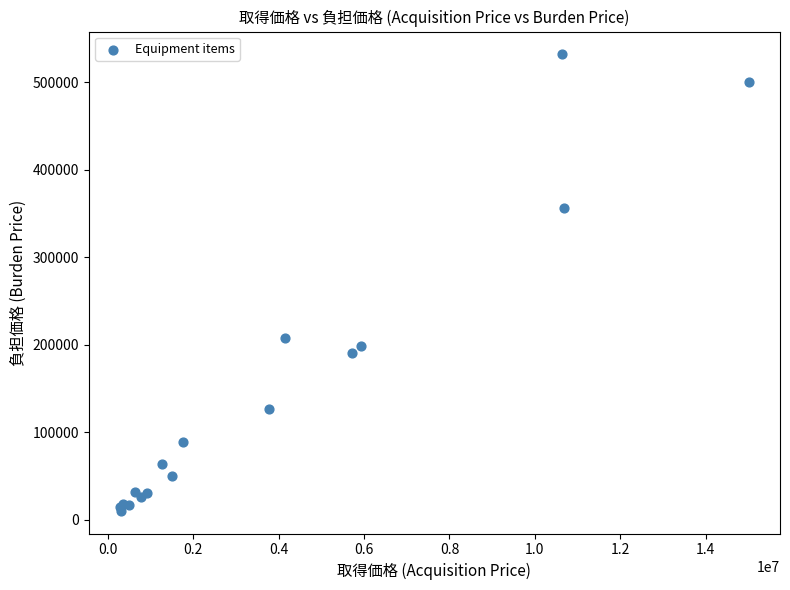

What Y value in the scatter plot is closest to 271008?

207900.0